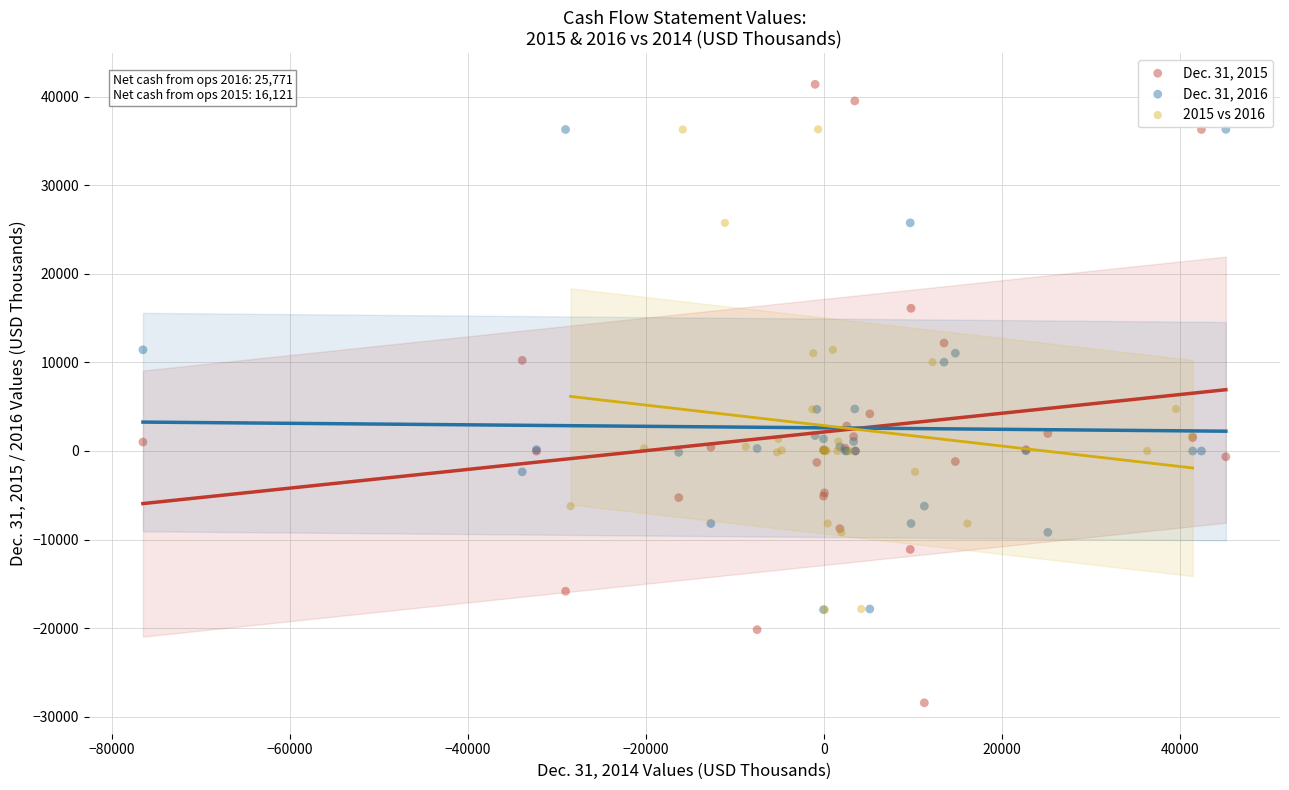

Which series reaches the maximum Y coordinate?

Dec. 31, 2015